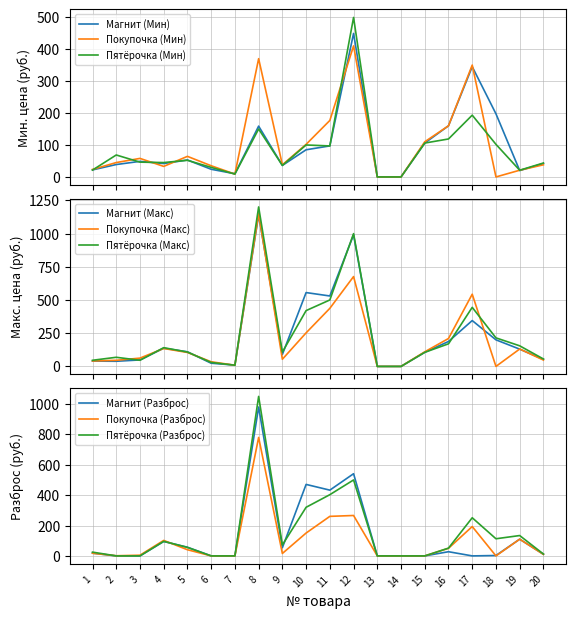

How many intersections are there between Магнит (Мин) and Покупочка (Макс)?

4